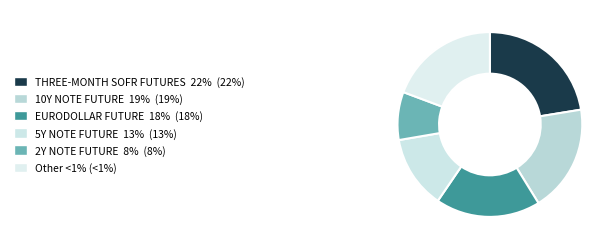

Rank the categories by value from lowest to highest.

2Y NOTE FUTURE, Other, 5Y NOTE FUTURE, EURODOLLAR FUTURE, 10Y NOTE FUTURE, THREE-MONTH SOFR FUTURES